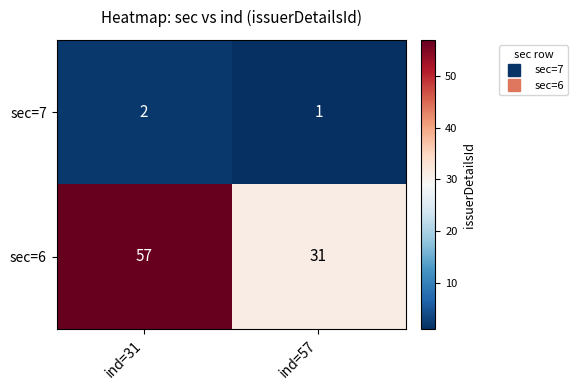

How many distinct data groups are displayed?

2